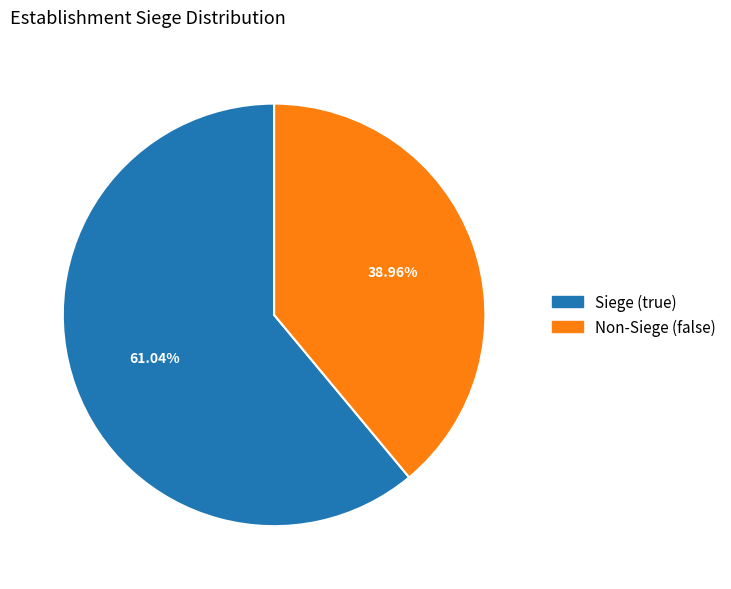

Which has a higher value, Non-Siege (false) or Siege (true)?

Siege (true)